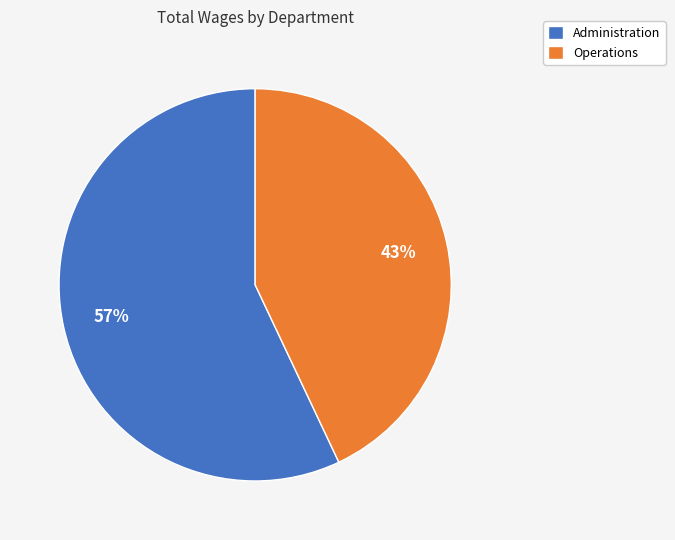

The Administration slice represents 57% of the pie. True or false?

True